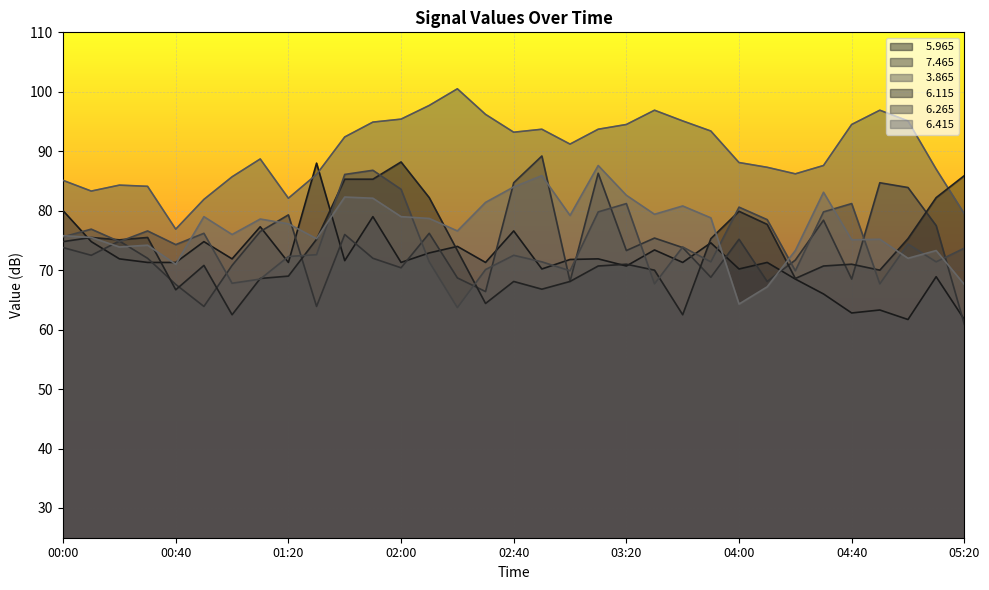

What is the minimum value for   3.865?

76.9